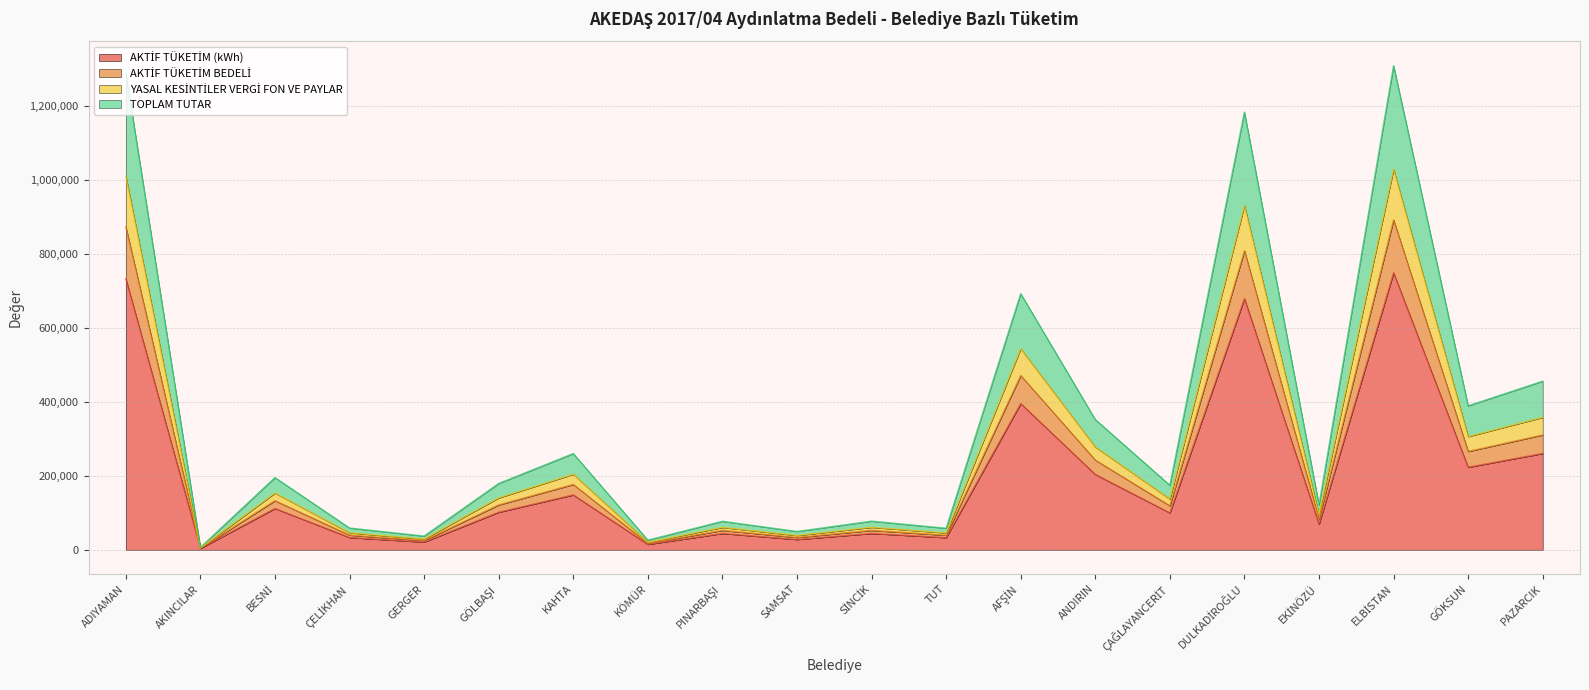

What is the spread (max minus min) of values at AKINCILAR?

2727.7